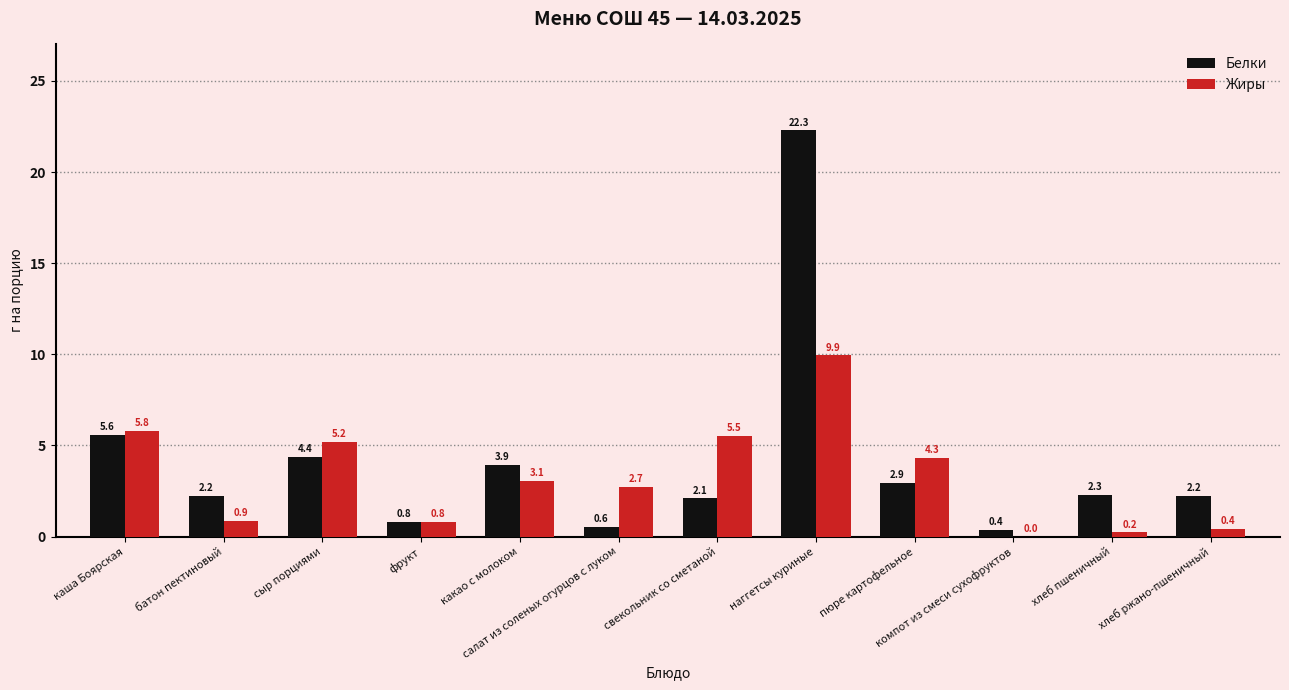

How many groups of bars are there?

12